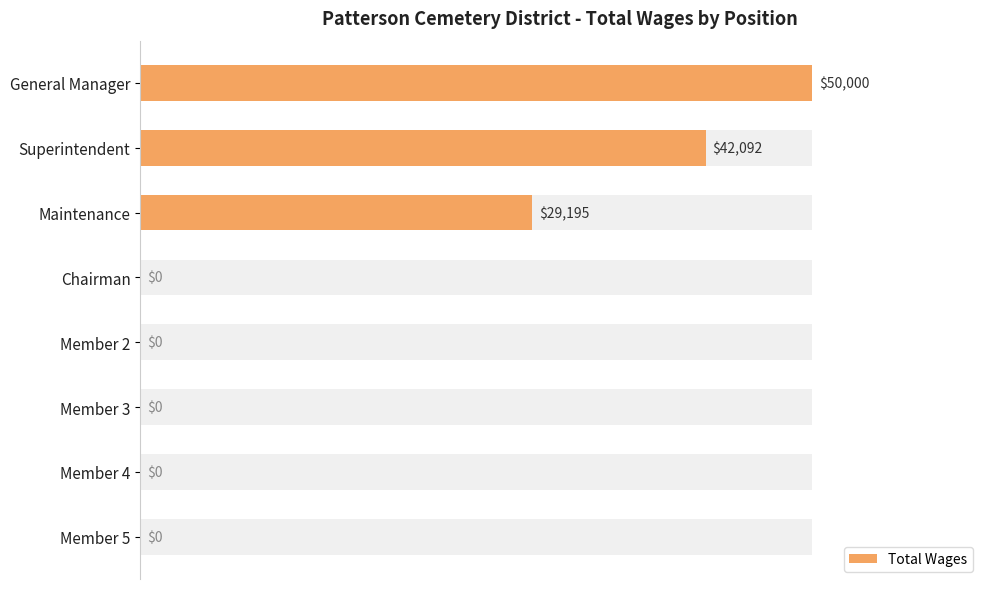

How many distinct data groups are displayed?

1